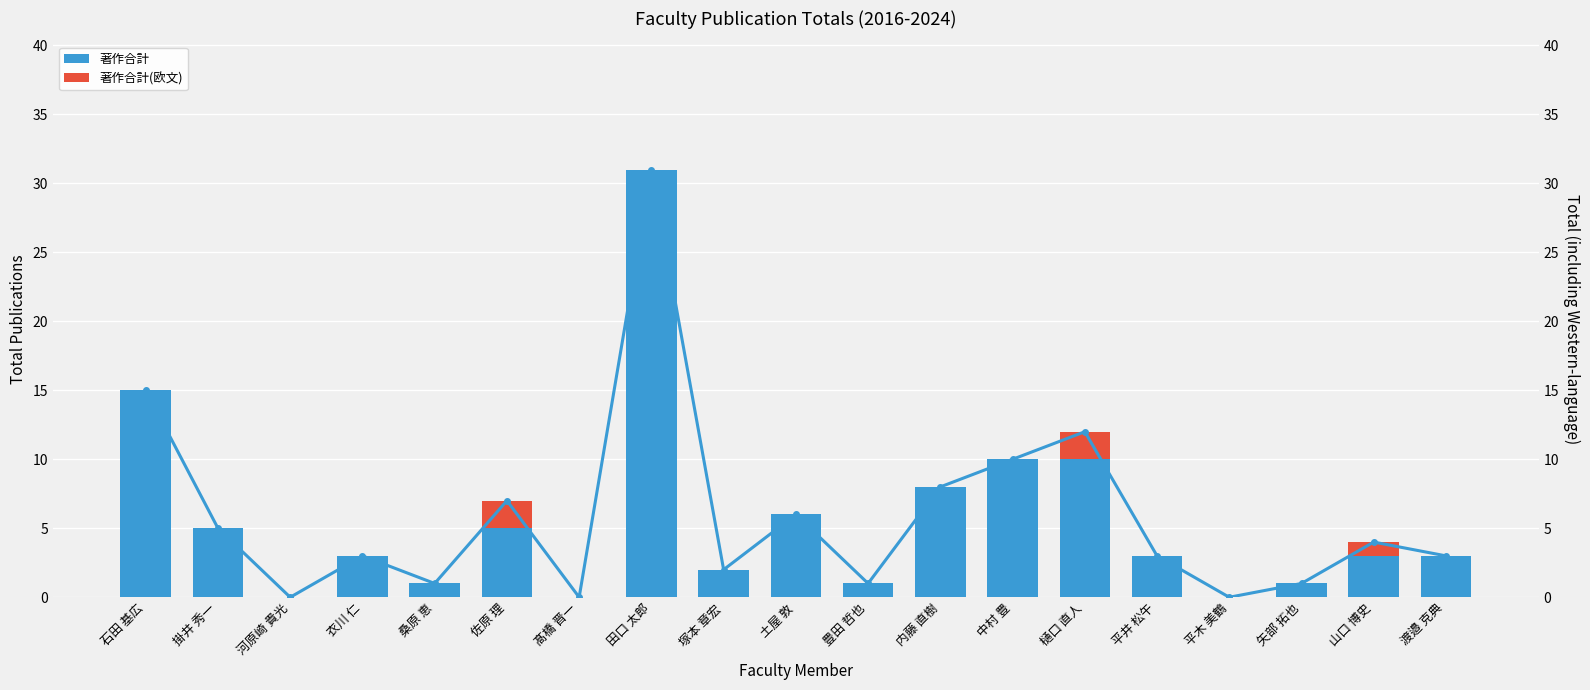

At which category does the chart reach its peak across all series?

田口 太郎